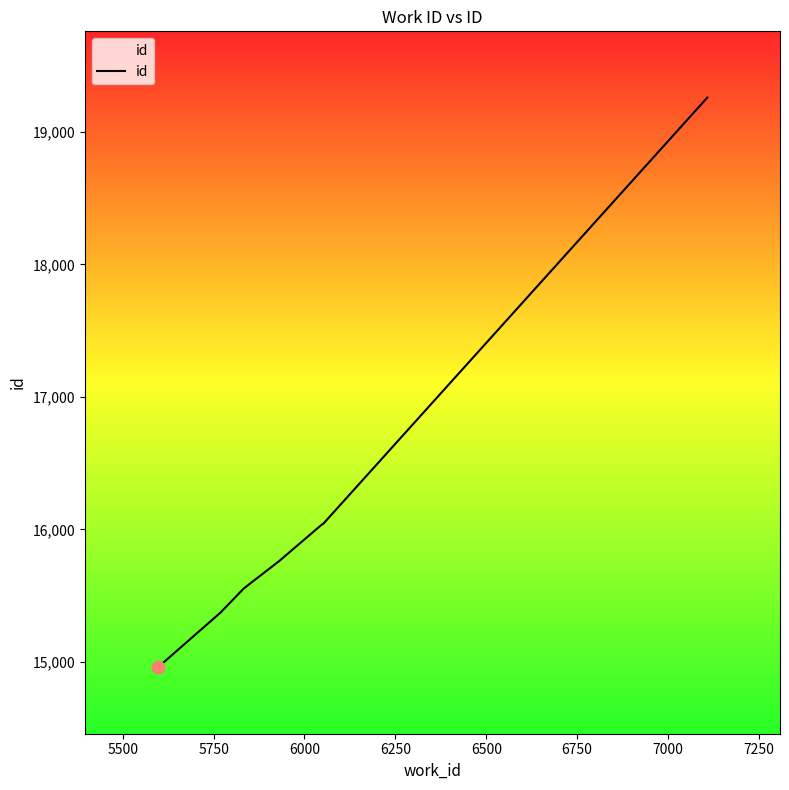

What is the greatest value displayed?

19258